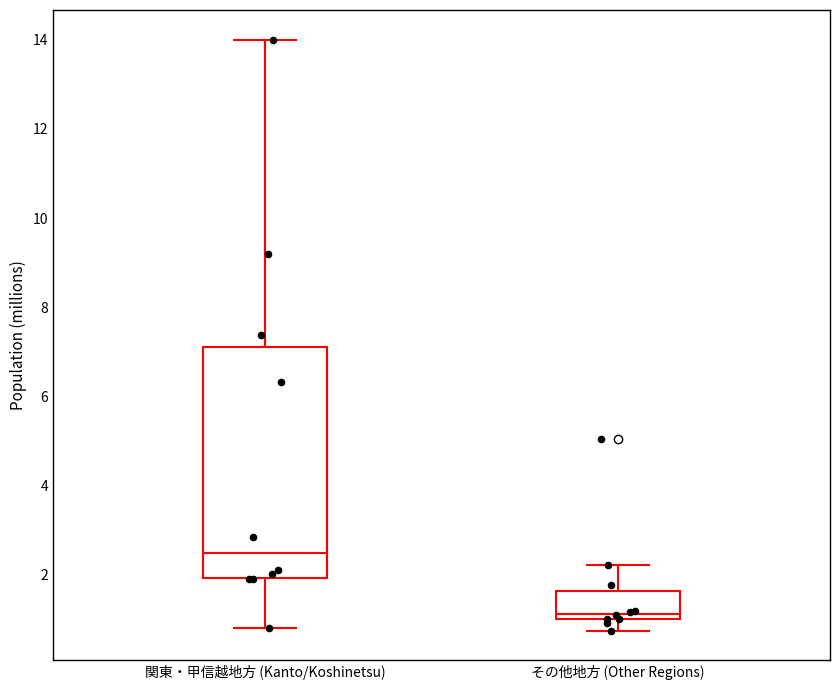

Reading left to right, transcribe this box plot: for each box, give where its median line is, the range the box spans, and where its two whiskers end, as read against the y-axis. The values are not printed on the chart, so give them approximately, as read against the axis.

関東・甲信越地方 (Kanto/Koshinetsu): median 2.4, box 2.0 to 7.2, whiskers 0.8 to 14.0
その他地方 (Other Regions): median 1.2, box 1.0 to 1.6, whiskers 0.8 to 2.2